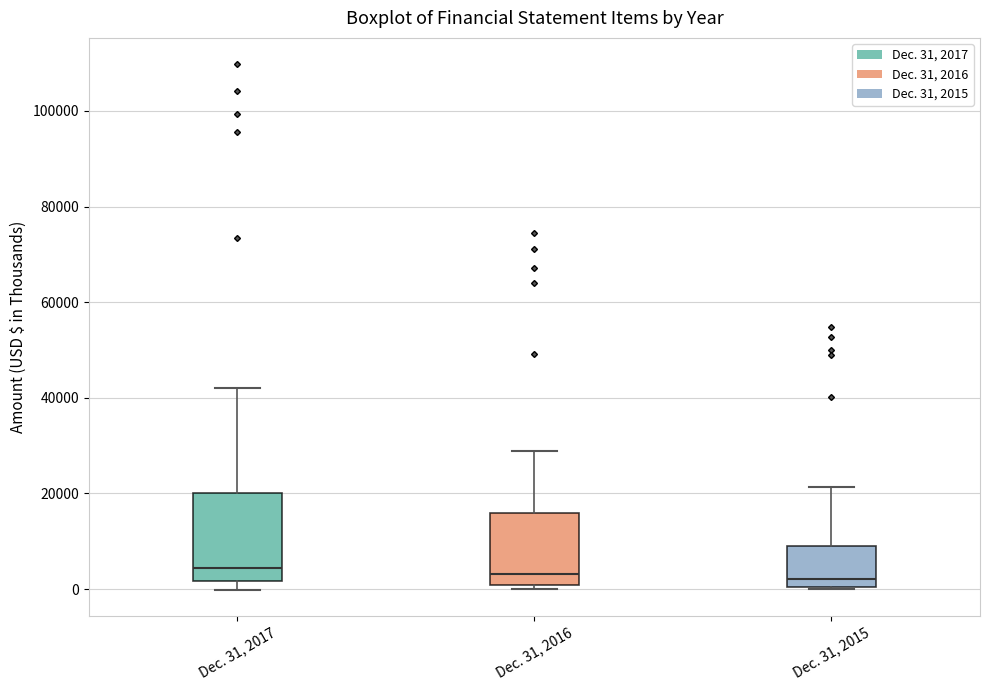

Reading left to right, transcribe this box plot: for each box, give where its median line is, the range the box spans, and where its two whiskers end, as read against the y-axis. The values are not printed on the chart, so give them approximately, as read against the axis.

Dec. 31, 2017: median 4000, box 2000 to 20000, whiskers 0 to 42000
Dec. 31, 2016: median 4000, box 0 to 16000, whiskers 0 (just below the box's lower edge) to 28000
Dec. 31, 2015: median 2000, box 0 to 10000, whiskers 0 to 22000